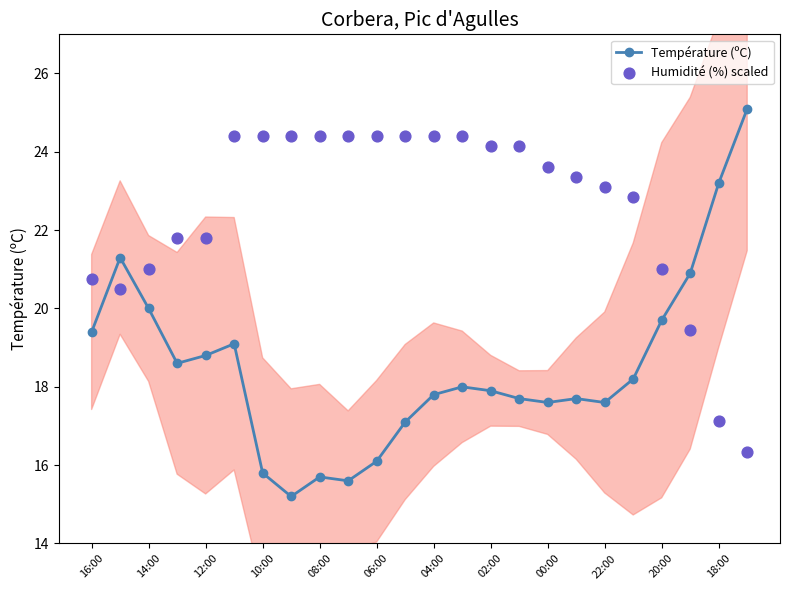

Which series reaches the minimum Y coordinate?

Température (ºC)